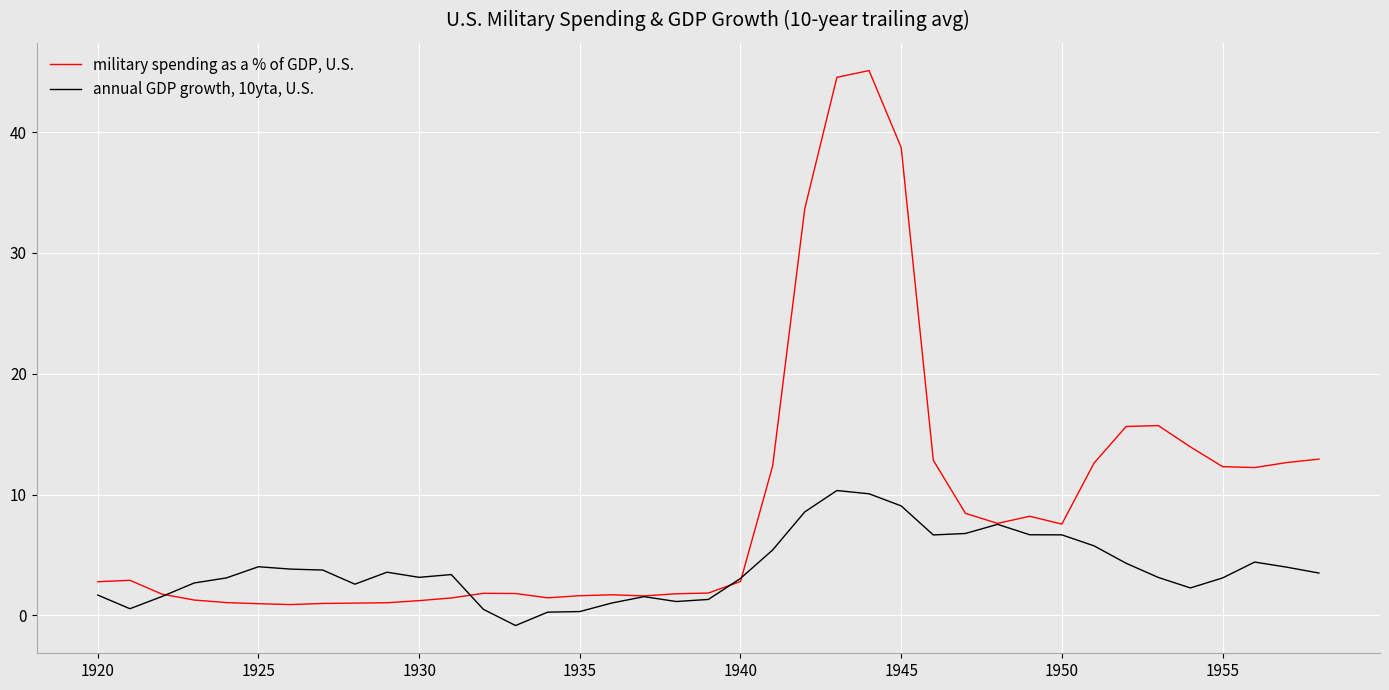

What are all the series names shown in the legend?

military spending as a % of GDP, U.S., annual GDP growth, 10yta, U.S.